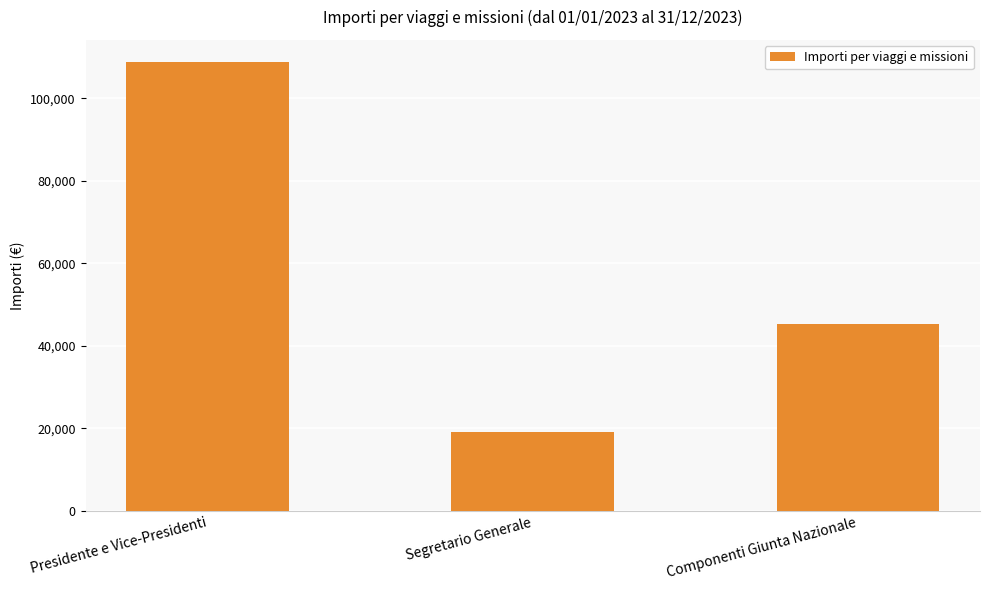

At which label is the value closest to 63921?

Componenti Giunta Nazionale